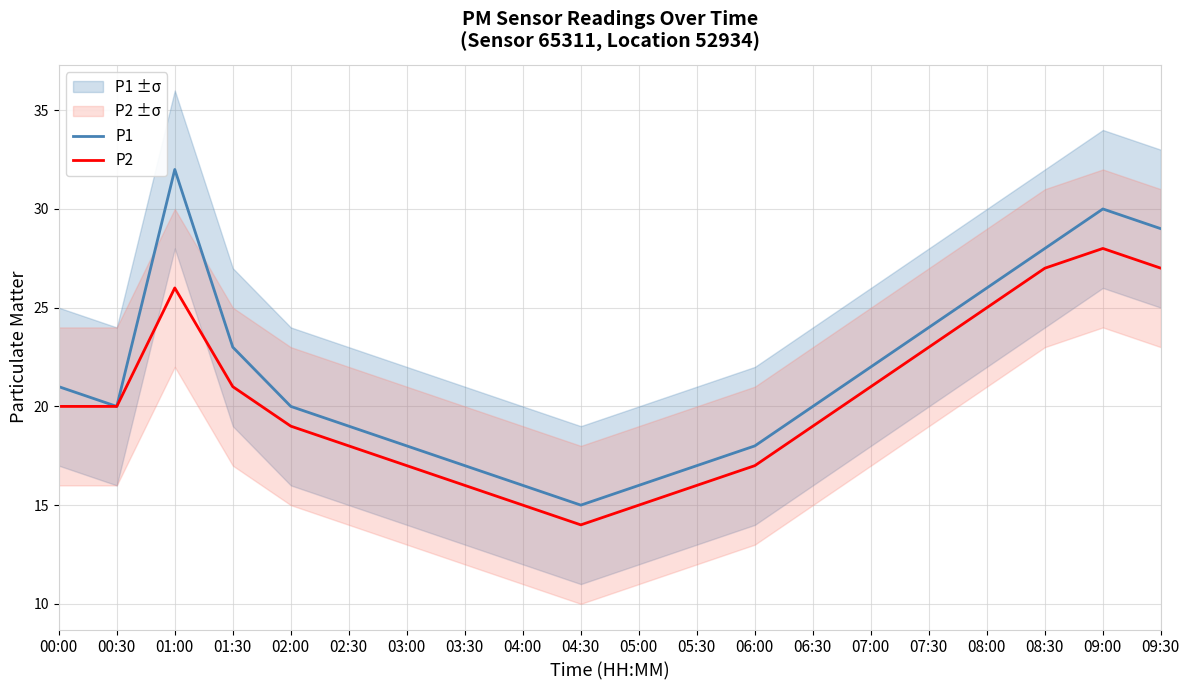

What position from the right is 08:00?

4